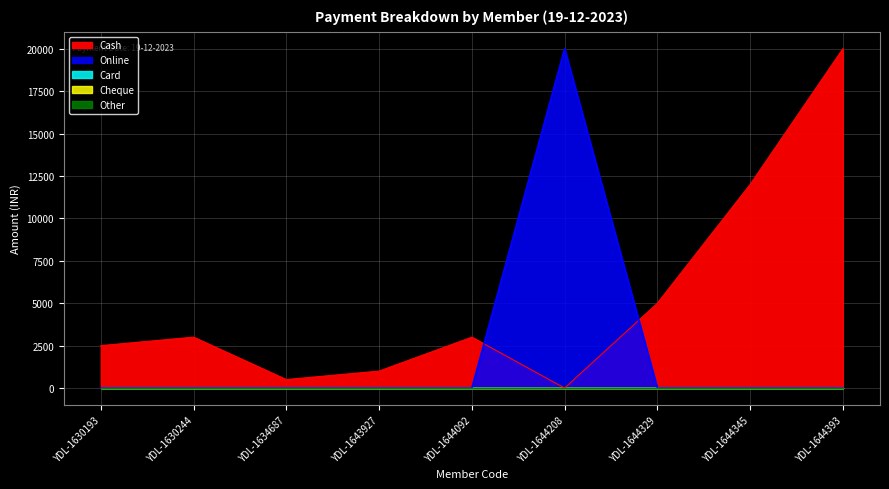

True or false: Cheque and Other cross at least once.

False